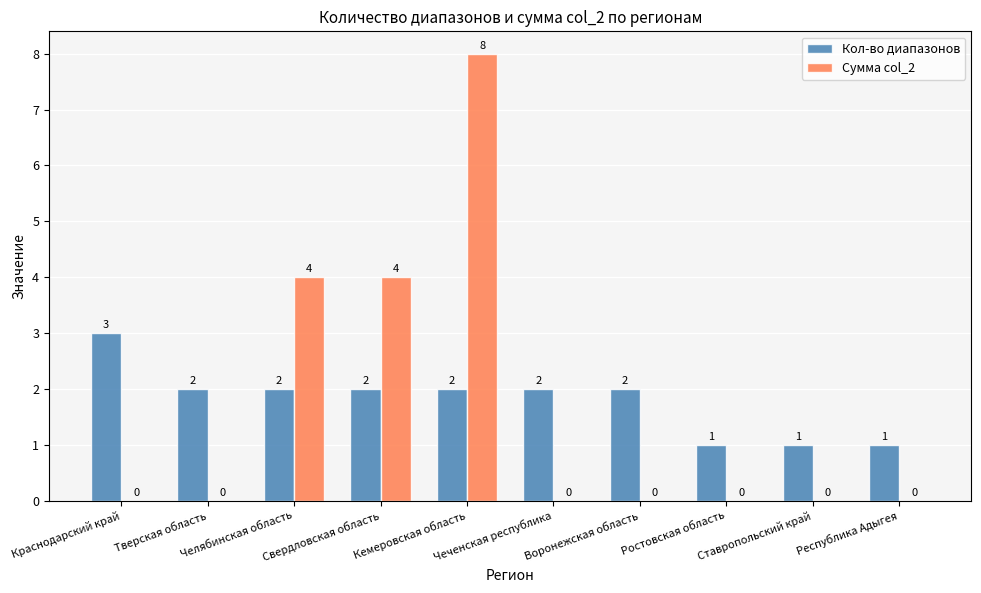

Which category has the highest value across all series?

Кемеровская область